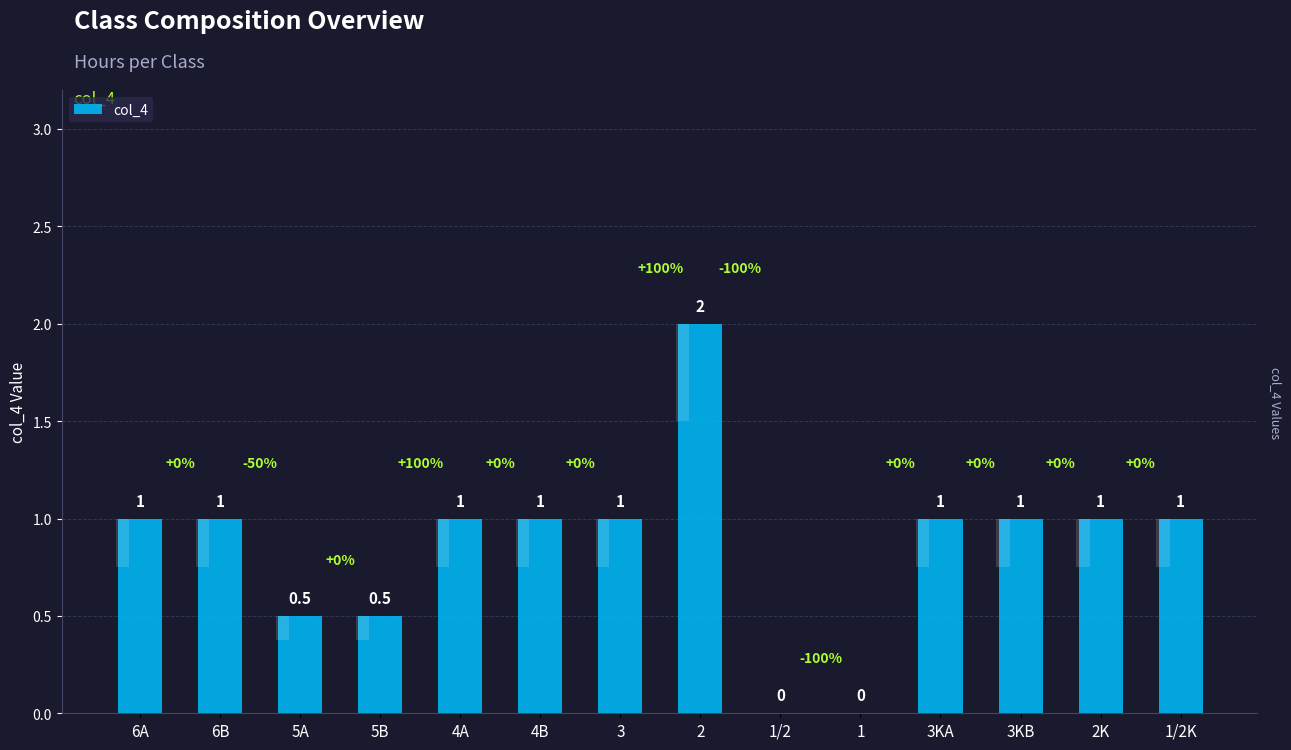

Rank the categories by value from highest to lowest.

2, 6A, 6B, 4A, 4B, 3, 3KA, 3KB, 2K, 1/2K, 5A, 5B, 1/2, 1